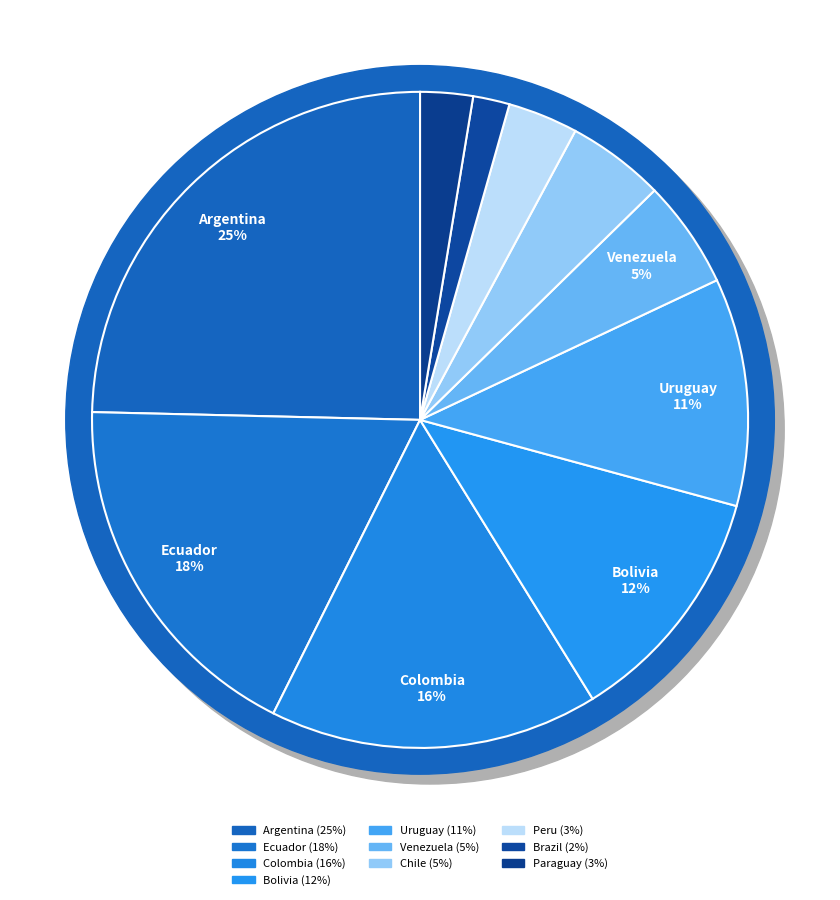

Is Venezuela the majority of the pie?

No